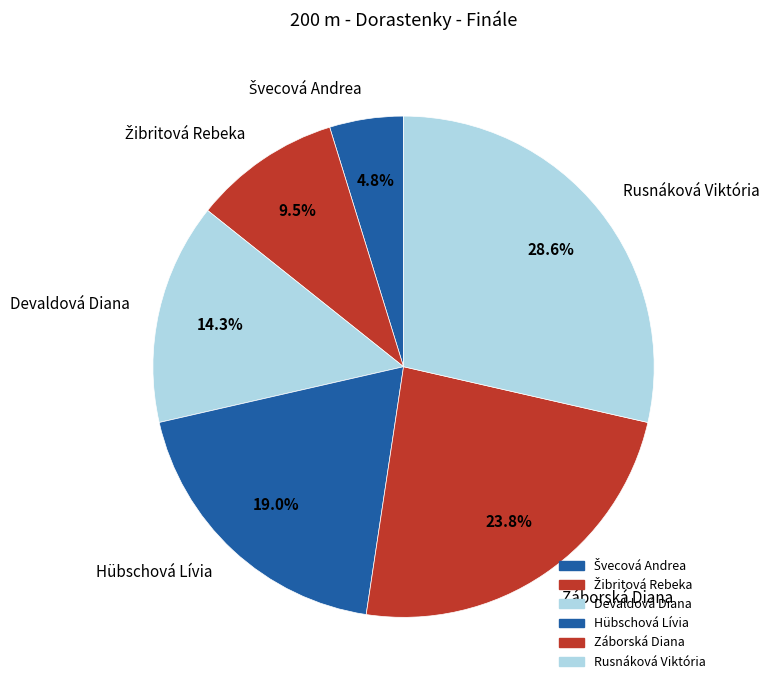

To the nearest percent, what percentage of the pie is Záborská Diana?

24%